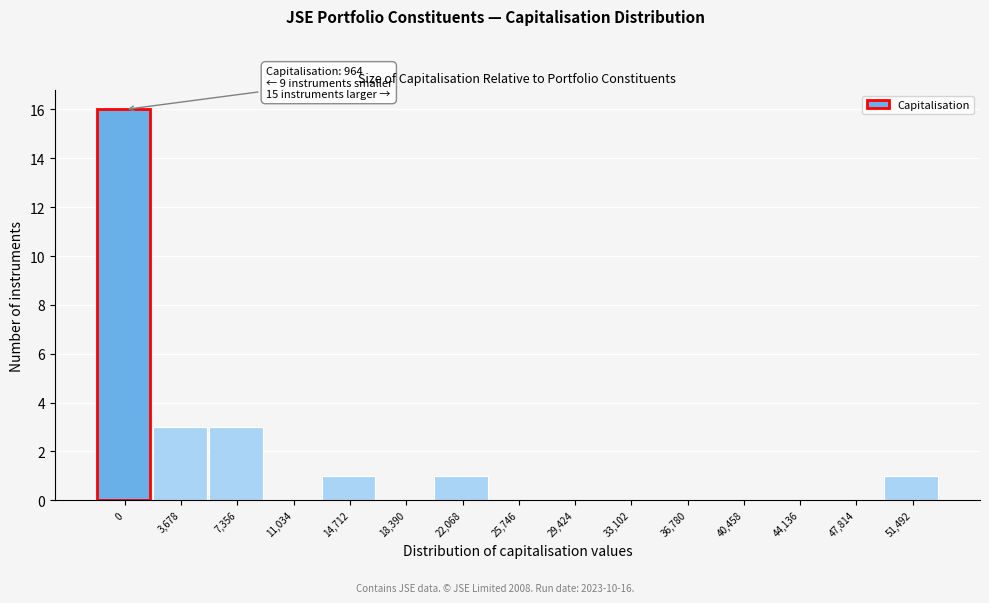

Reading left to right, transcribe all the data shown in this chart.

0=16	3,678=3	7,356=3	11,034=0	14,712=1	18,390=0	22,068=1	25,746=0	29,424=0	33,102=0	36,780=0	40,458=0	44,136=0	47,814=0	51,492=1